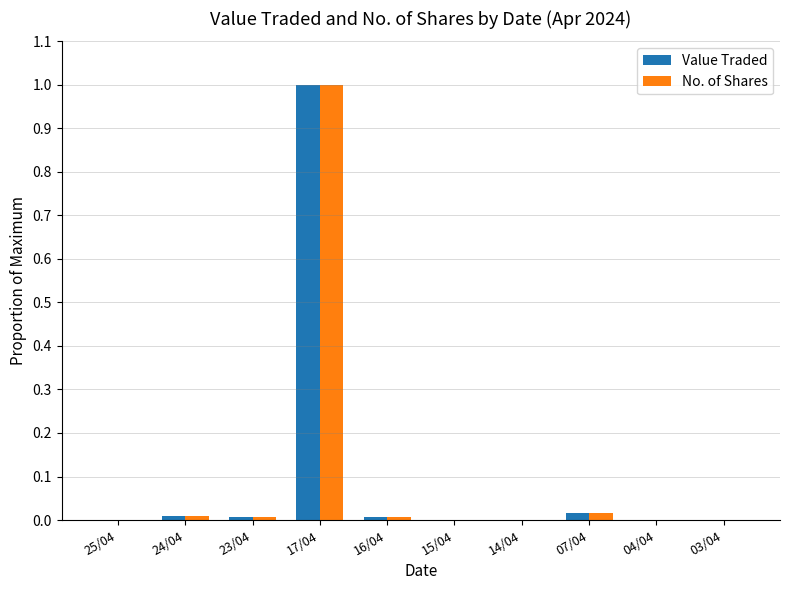

Between 17/04 and 16/04, which series saw the biggest shift?

No. of Shares